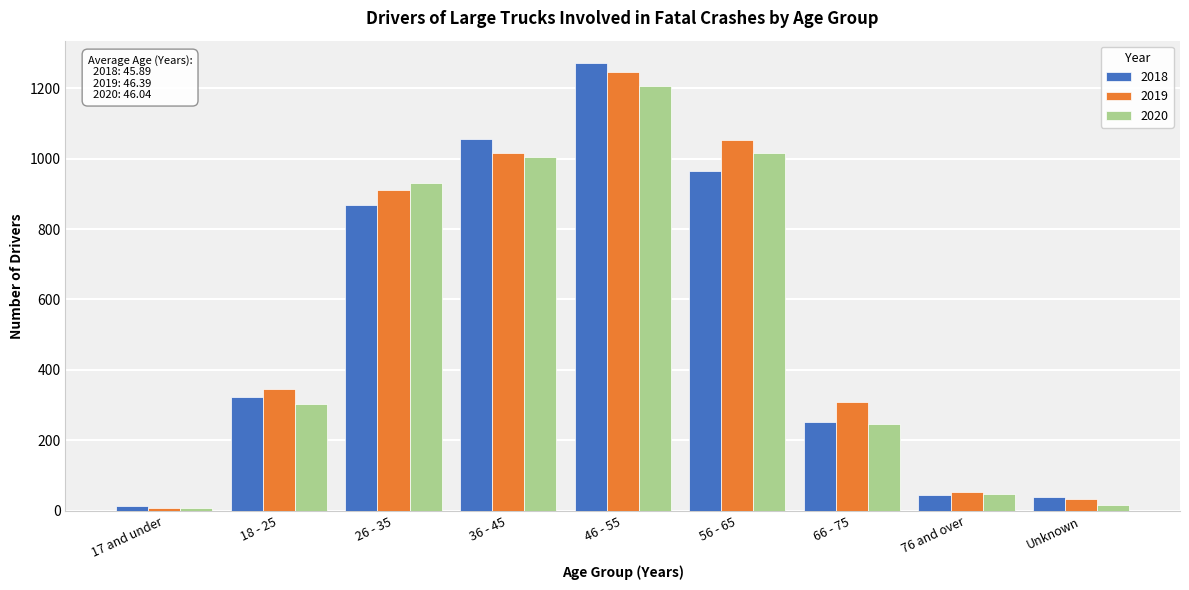

Reading left to right, what are all the values shown in this chart?

2018: 13	323	867	1056	1271	964	252	46	40
2019: 9	346	912	1015	1247	1052	308	55	33
2020: 8	304	930	1004	1205	1015	247	47	18